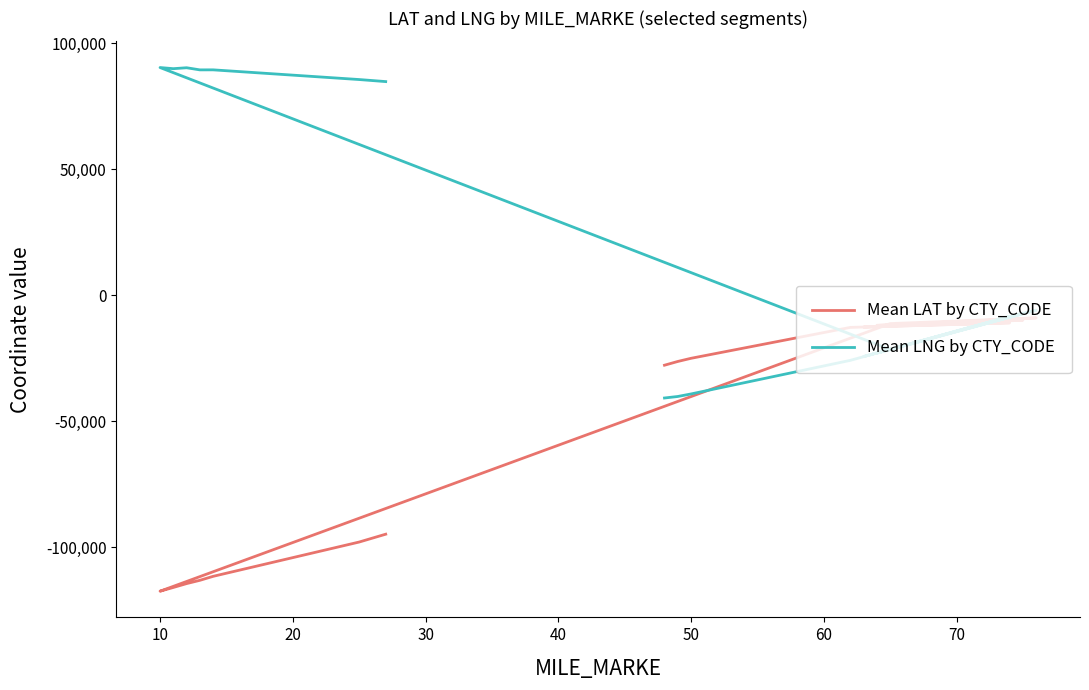

What is the value of the Mean LAT by CTY_CODE point at the 12th from the left?

-116042.4